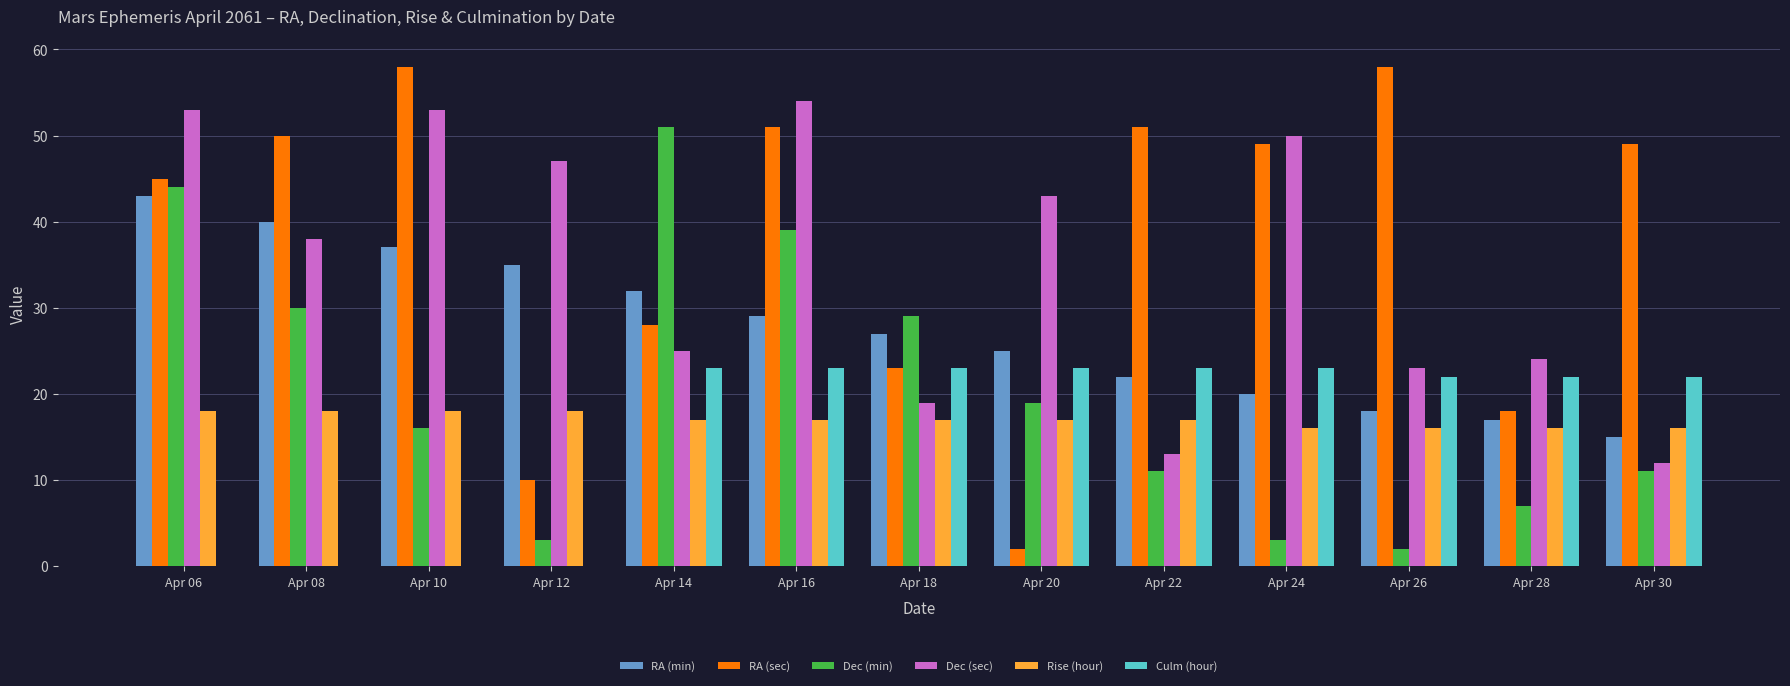

Between Apr 06 and Apr 30, which series saw the biggest shift?

Dec (sec)